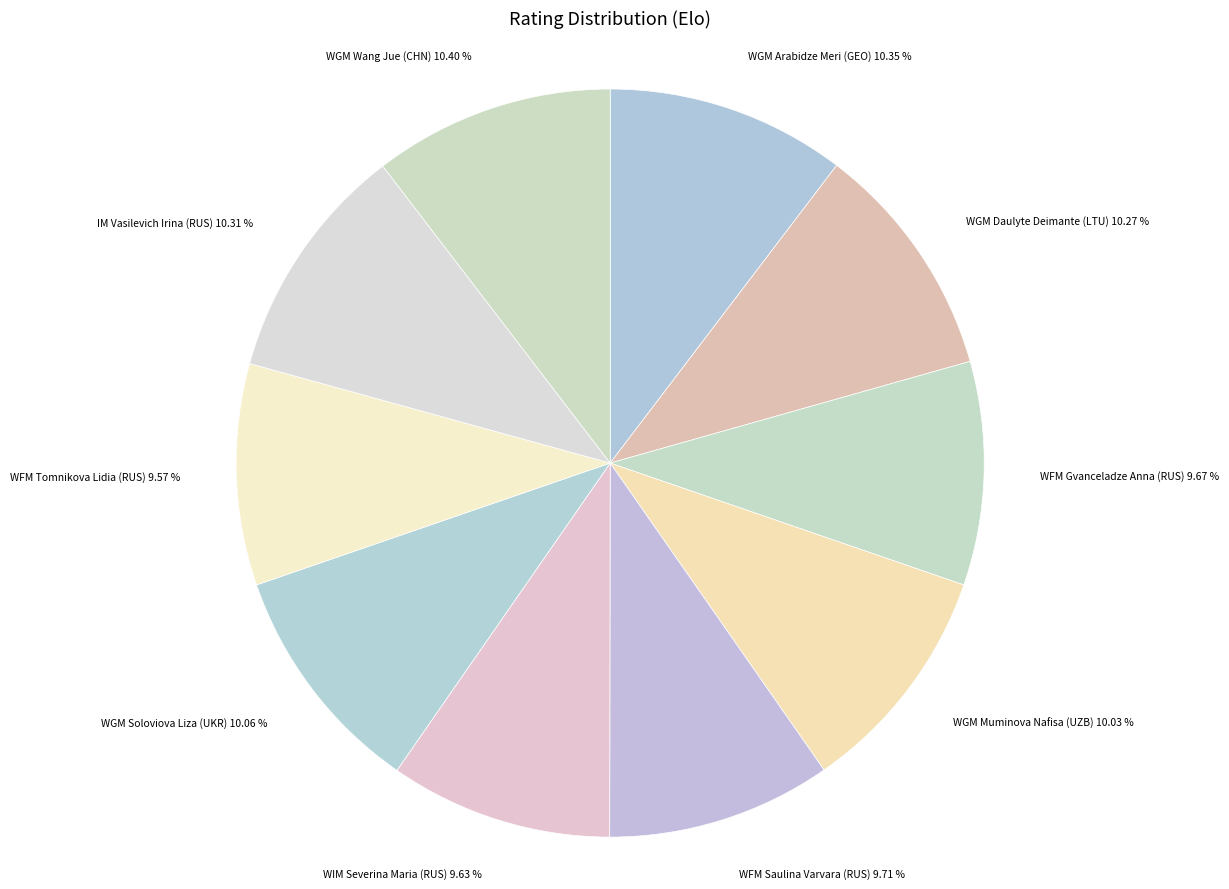

To the nearest percent, what is the average slice percentage?

10%